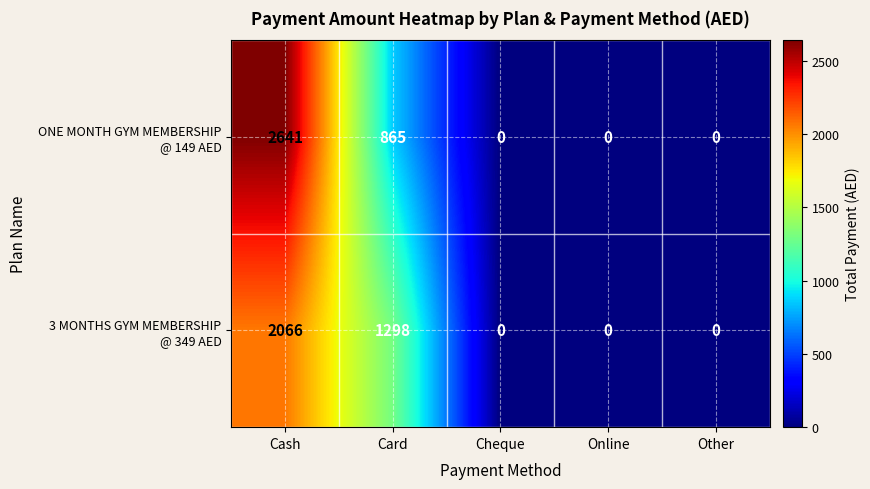

What is the spread (max minus min) of values at Cash?

575